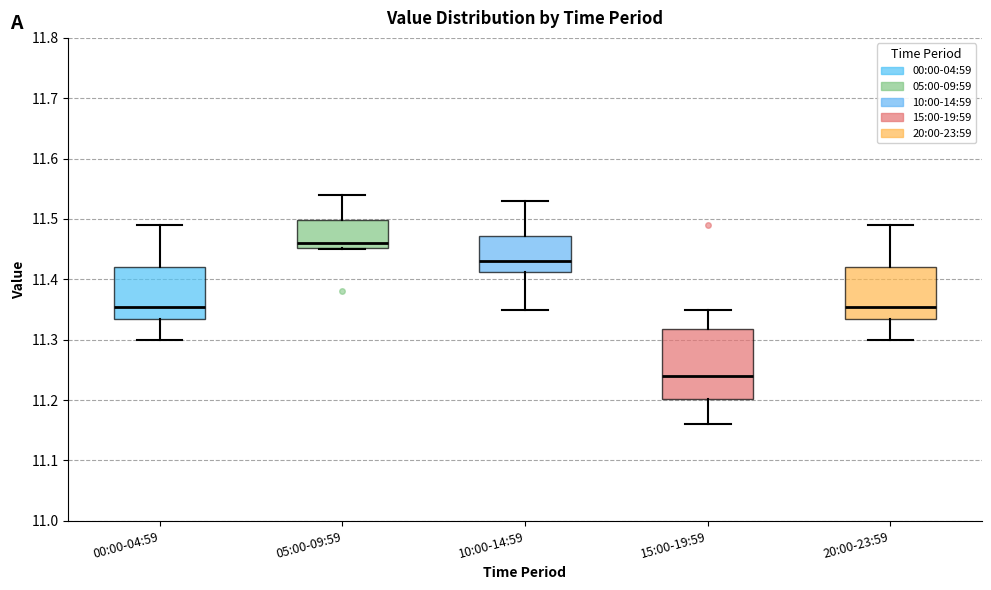

Which box has the lowest median line?

15:00-19:59